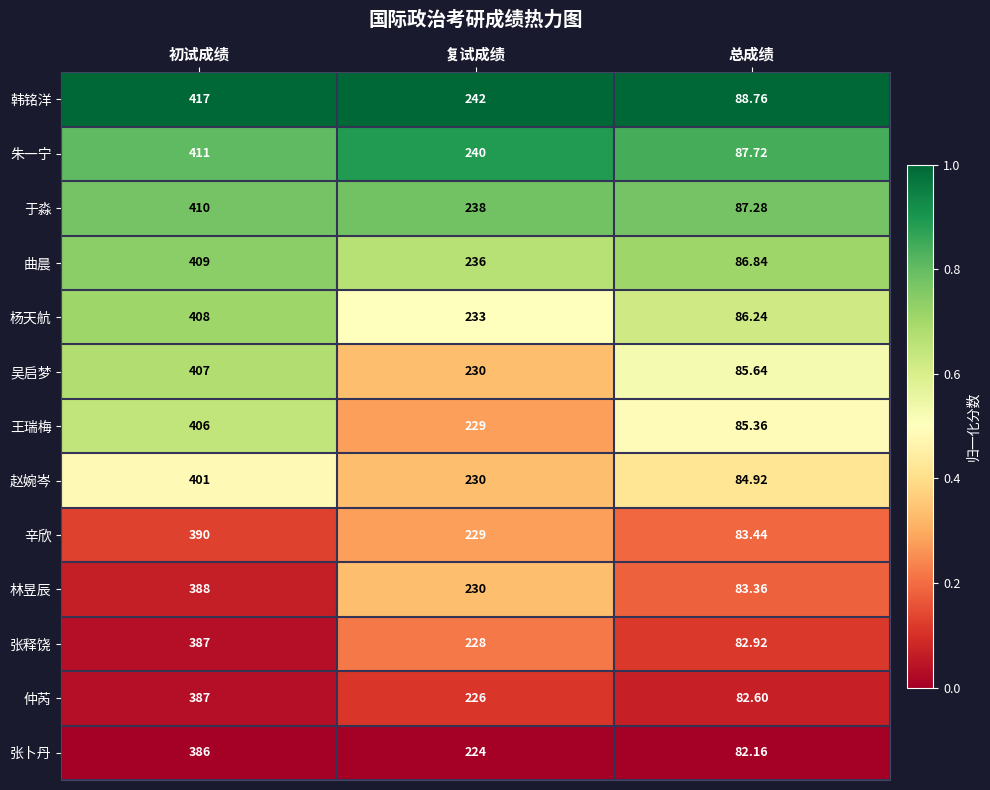

Is the value of 仲芮 at 总成绩 greater than the value of 杨天航 at 总成绩?

No